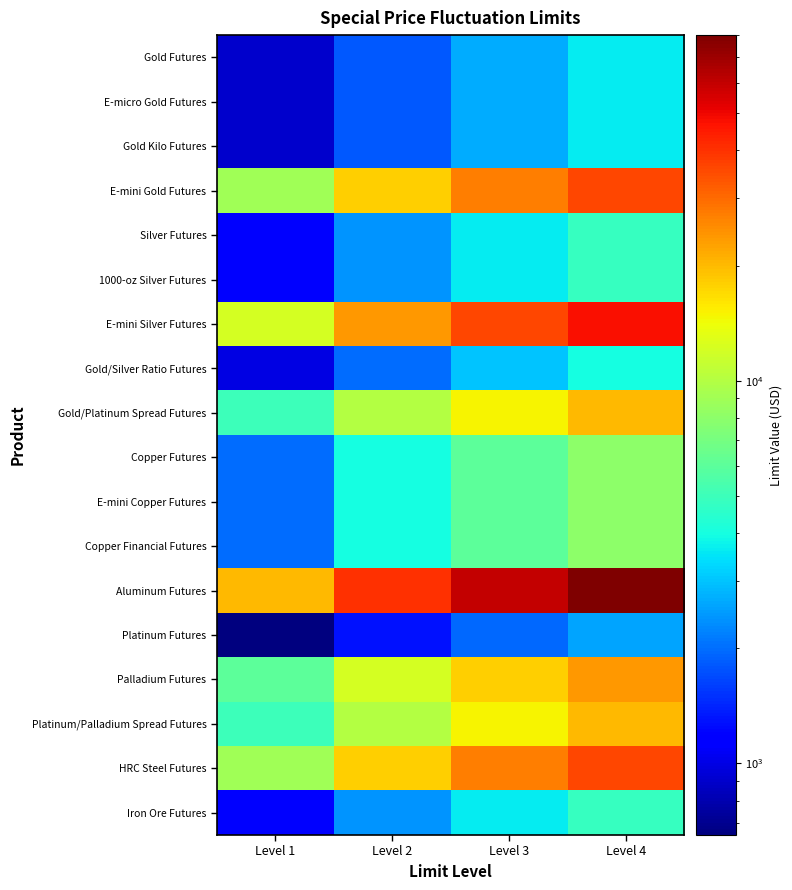

Which series changed the most between Level 2 and Level 3?

Aluminum Futures